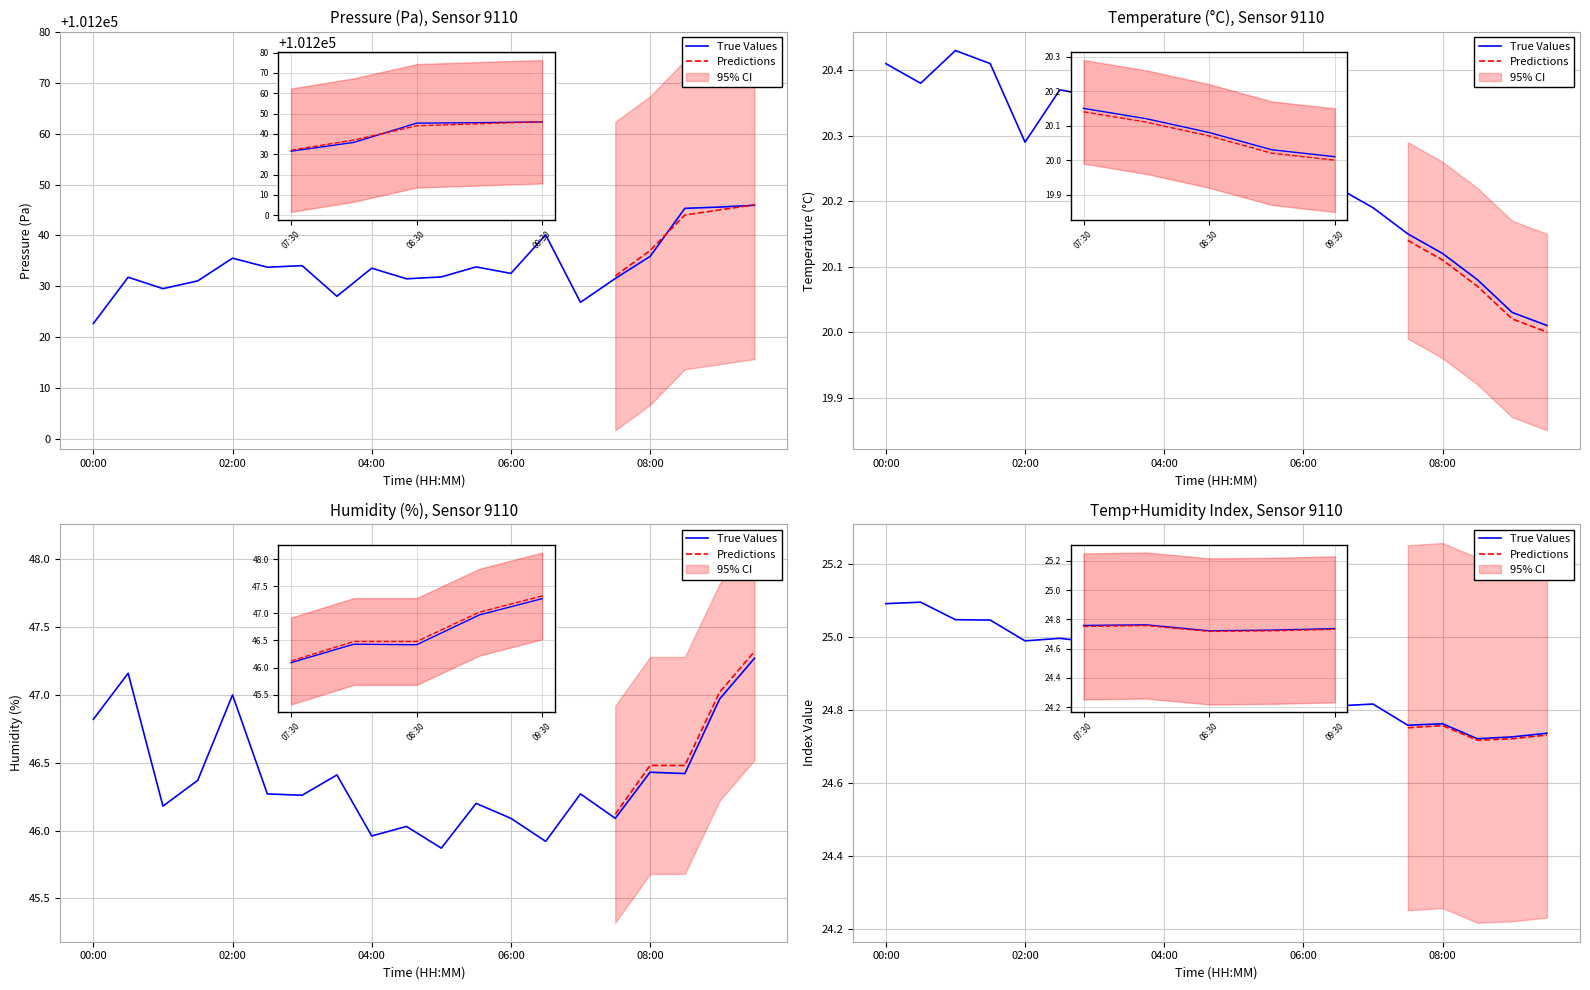

How many categories are shown in the chart?

20